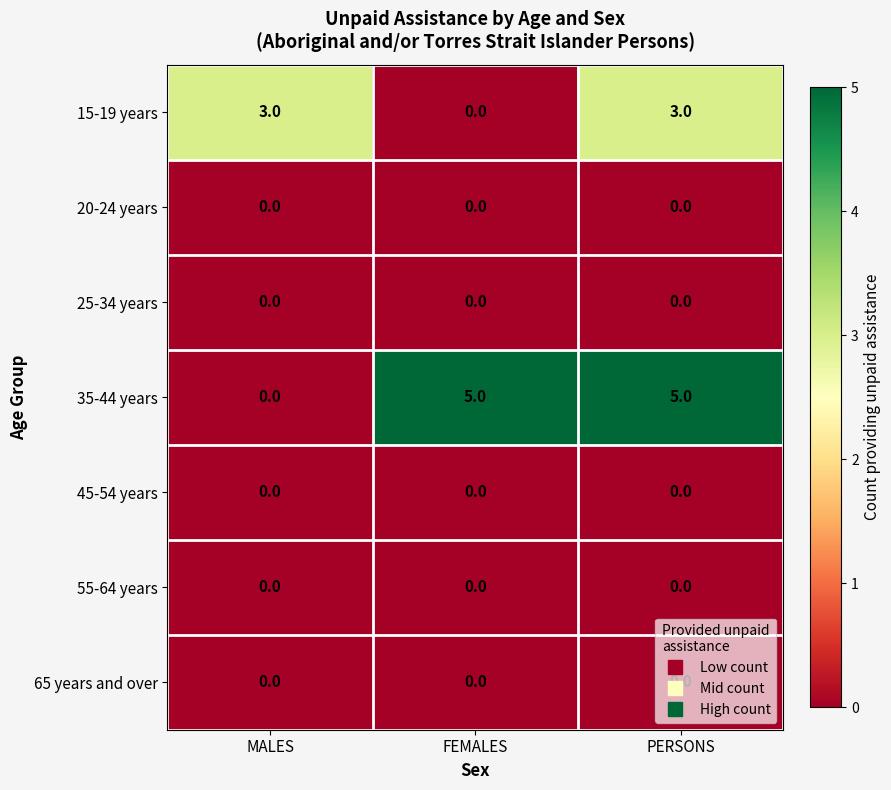

What is the spread (max minus min) of values at FEMALES?

5